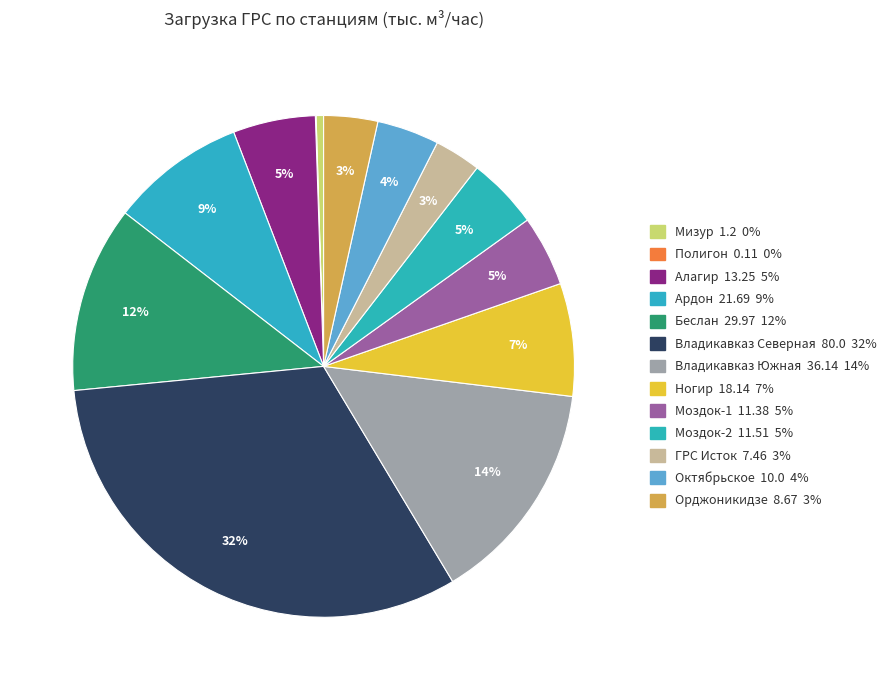

What percentage is the ГРС Исток slice, to the nearest percent?

3%